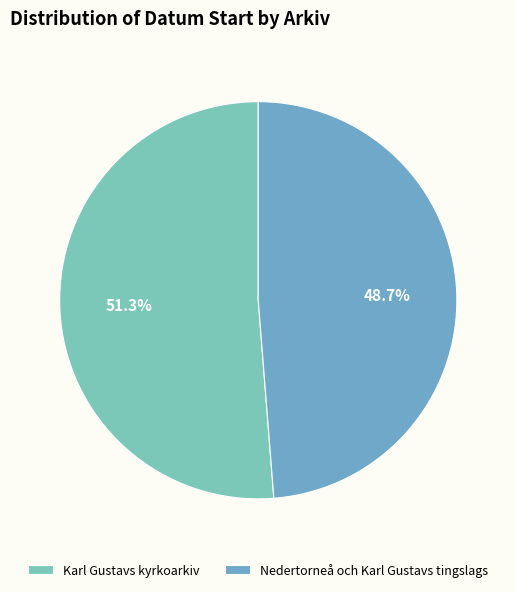

What is the total percentage of Karl Gustavs kyrkoarkiv and Nedertorneå och Karl Gustavs tingslags?

100.0%